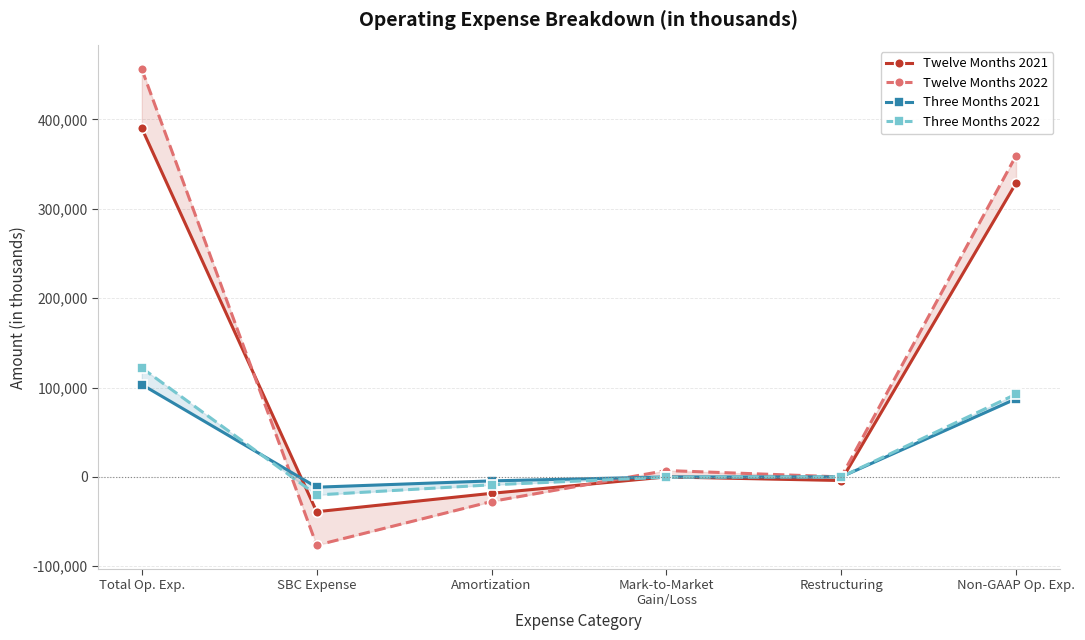

Which series changed the most between SBC Expense and Non-GAAP Op. Exp.?

Twelve Months 2022